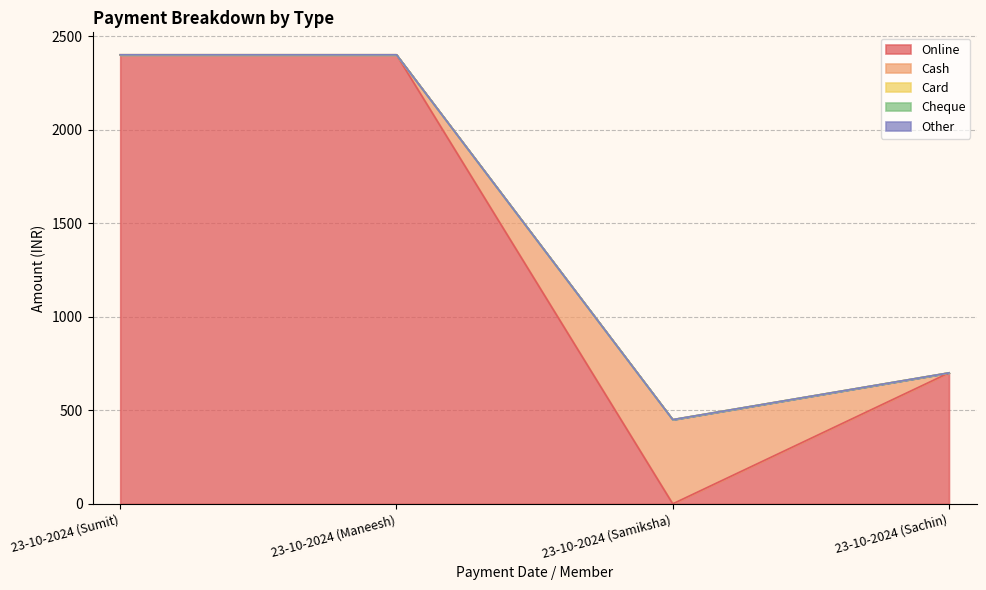

Reading right to left, list all the values displayed in this chart.

Online: 700	0	2400	2400
Cash: 0	450	0	0
Card: 0	0	0	0
Cheque: 0	0	0	0
Other: 0	0	0	0